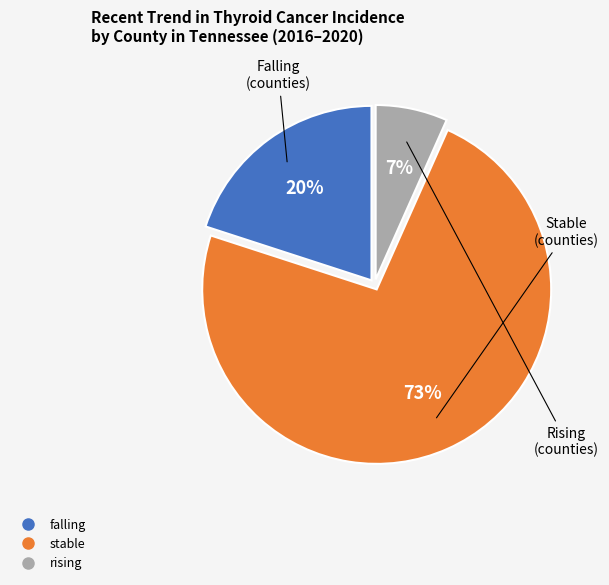

Rank the categories by value from lowest to highest.

rising, falling, stable